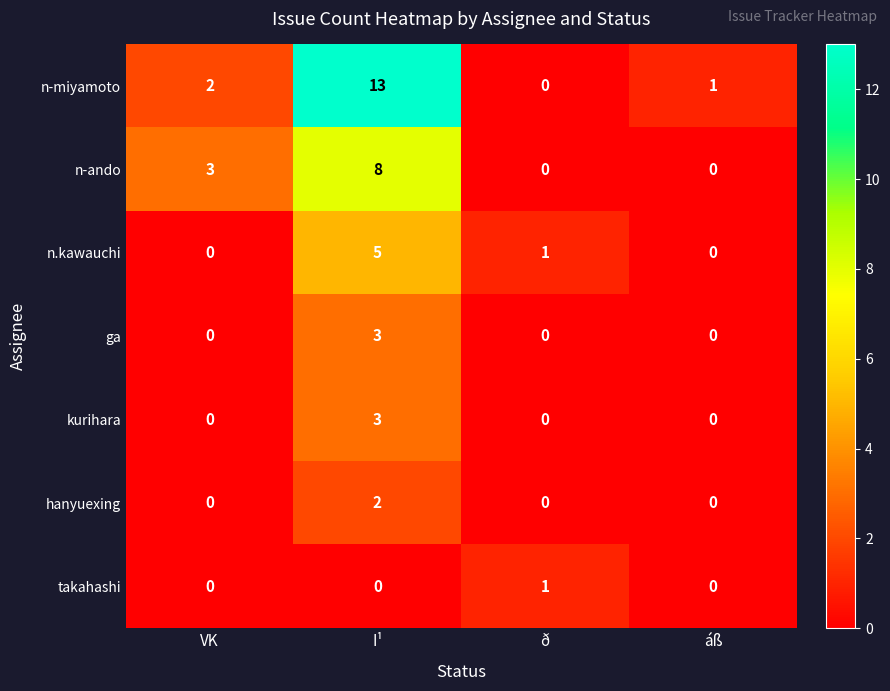

At which label does n.kawauchi reach its peak?

I¹